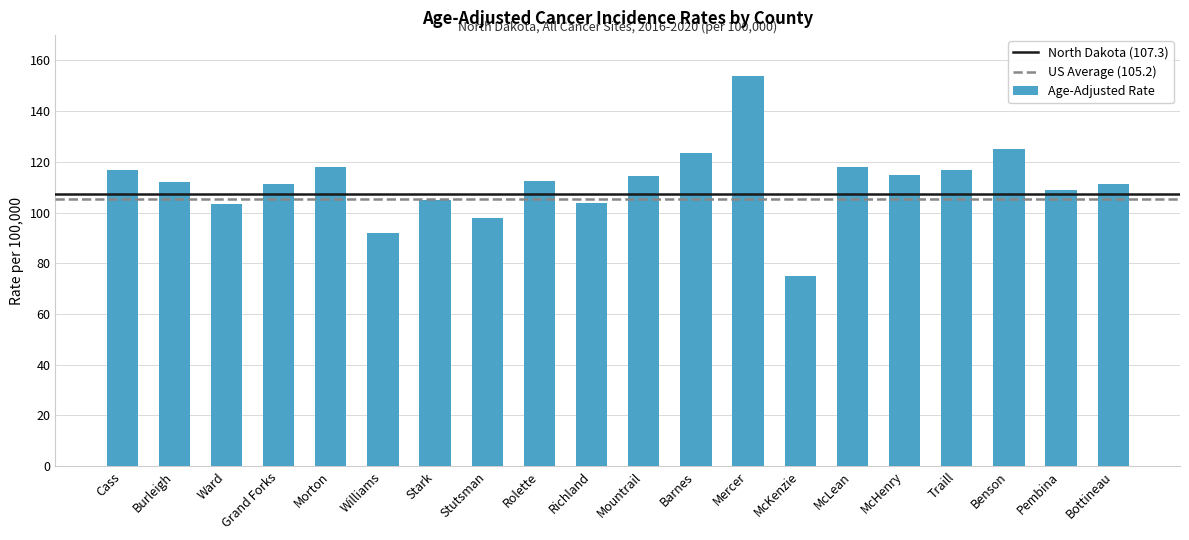

What is the label of the 4th bar from the left?

Grand Forks